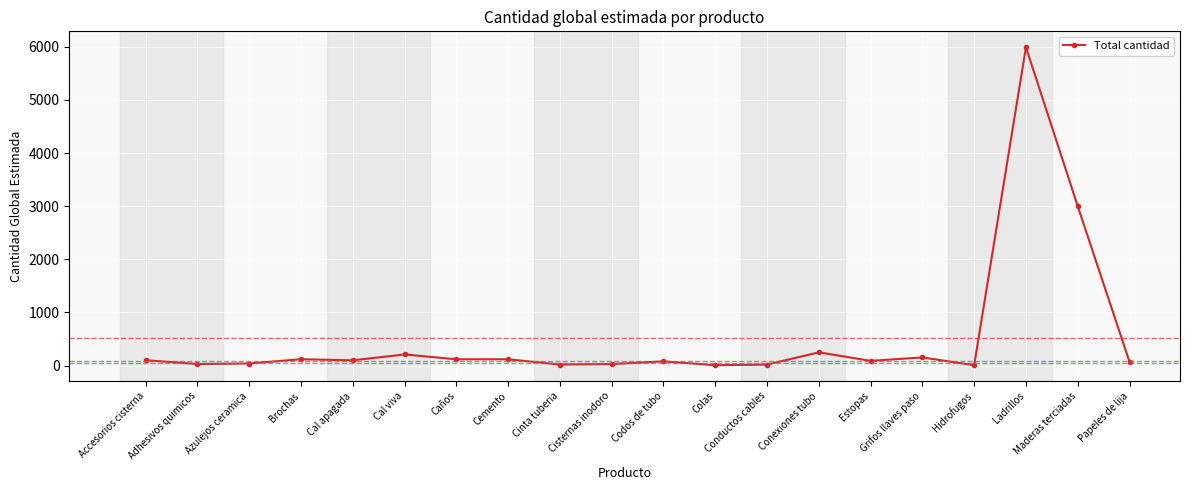

True or false: there are more than 2 points higher than both neighbors.

True